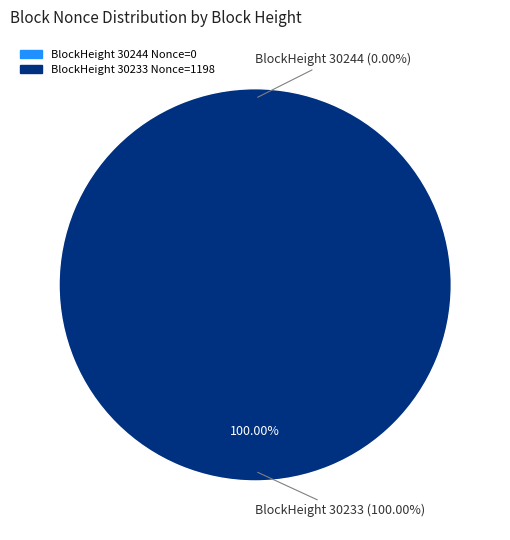

Count the number of slices in the pie.

2